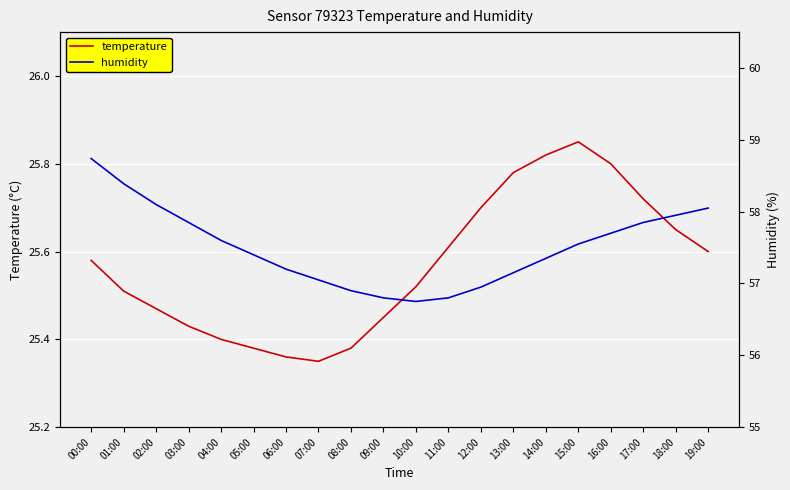

How many temperature values are between 25 and 26?

20